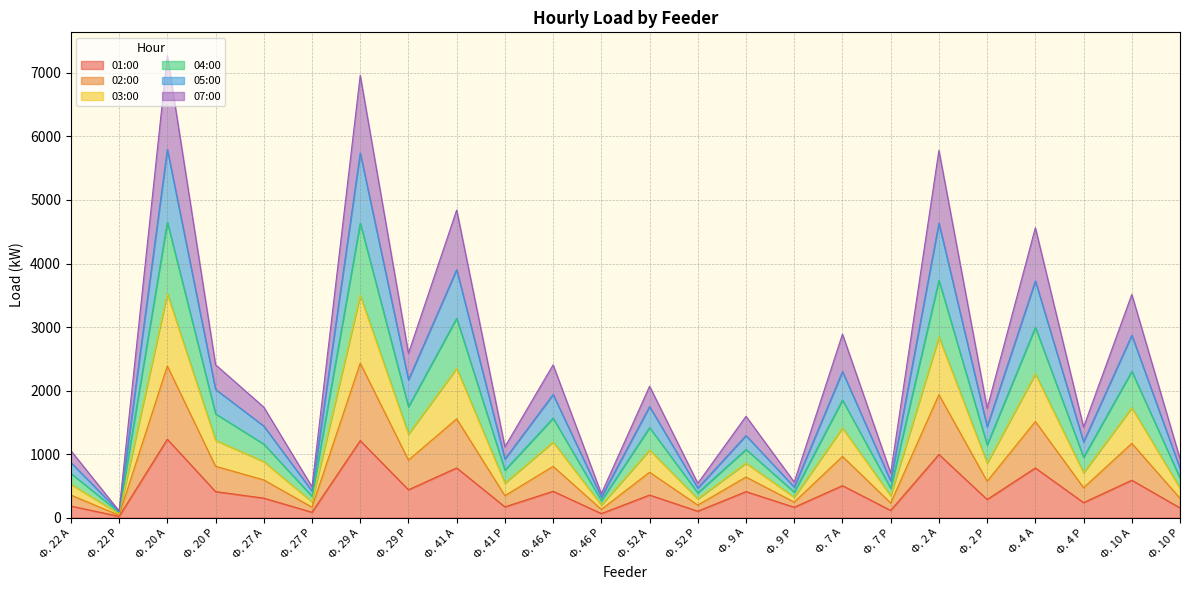

How many lines are shown in the chart?

6